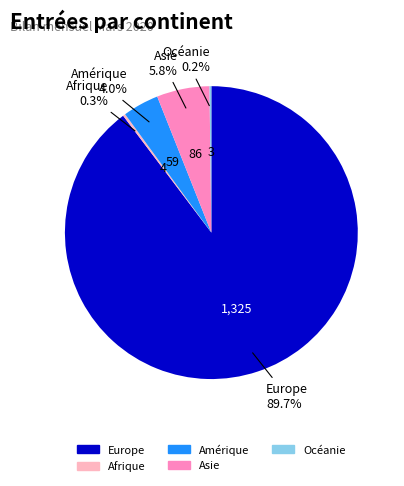

Does Asie account for over 50% of the chart?

No